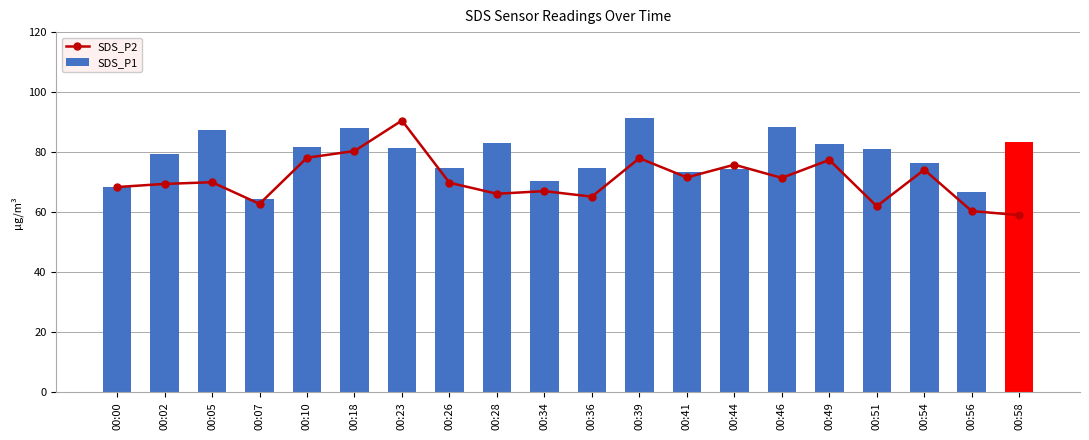

Are the bars grouped side by side (vs. stacked)?

Yes